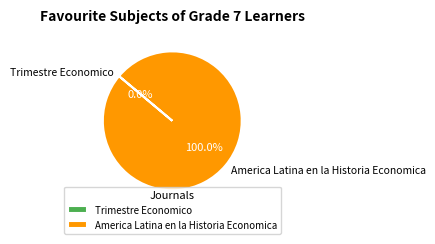

Which category accounts for the majority?

America Latina en la Historia Economica